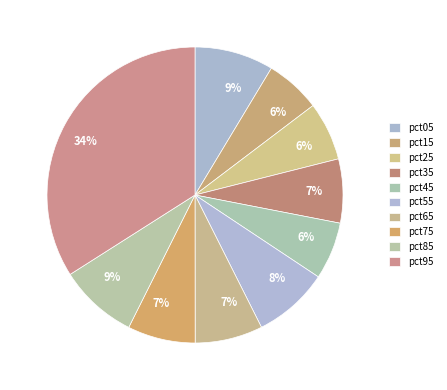

Between pct45 and pct55, which is larger?

pct55